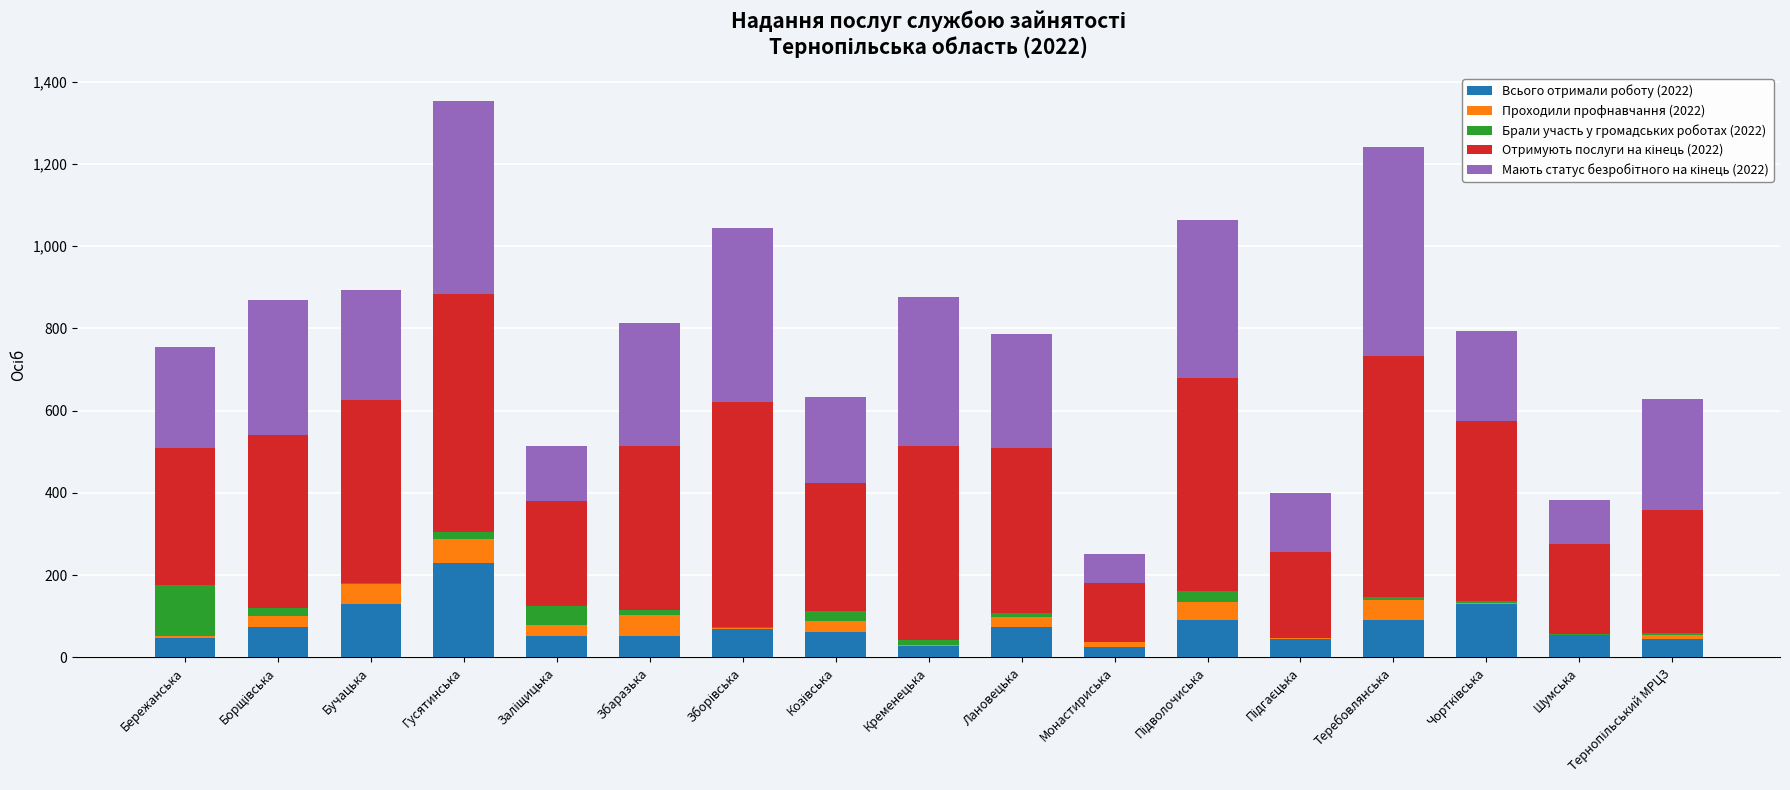

At which label does Всього отримали роботу (2022) reach its peak?

Гусятинська